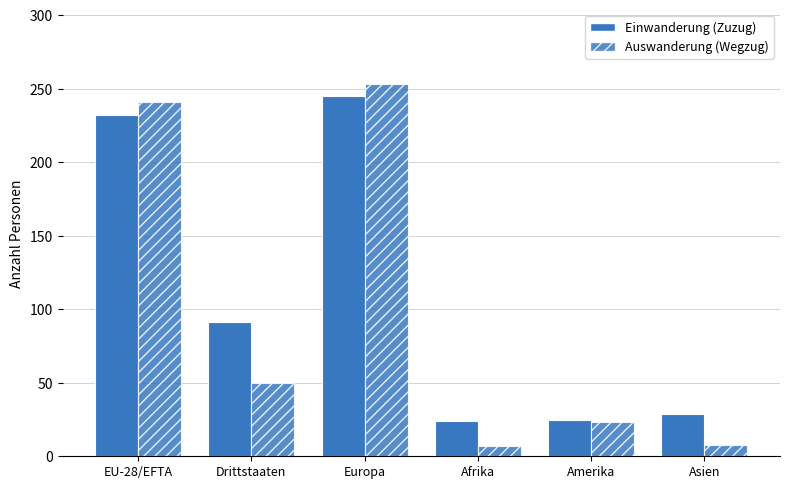

Which series has the largest total across all categories?

Einwanderung (Zuzug)